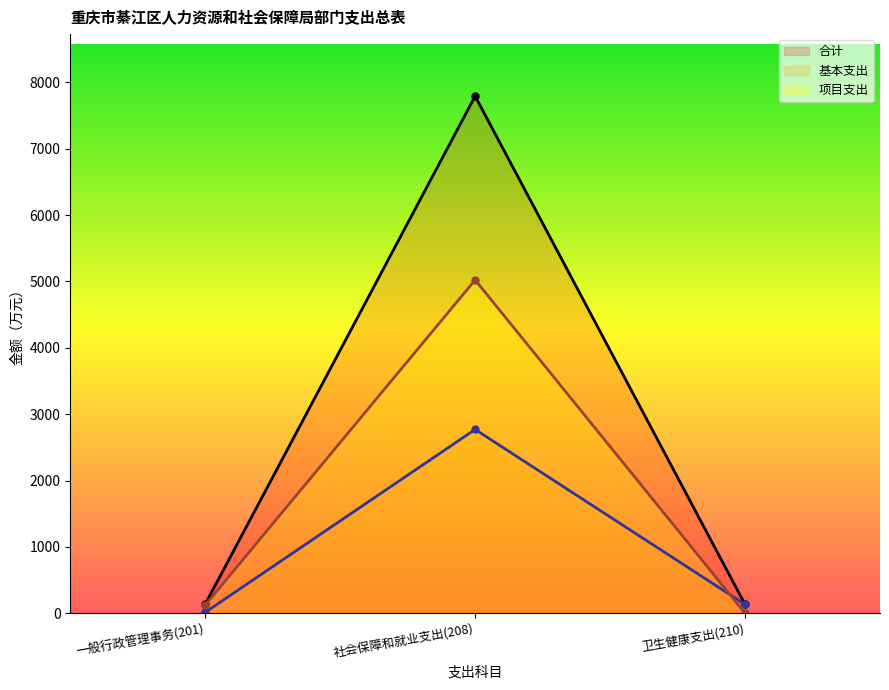

Reading left to right, what are all the values shown in this chart?

合计: 一般行政管理事务(201)=135.8	社会保障和就业支出(208)=7793.2	卫生健康支出(210)=132.4
基本支出: 一般行政管理事务(201)=12.9	社会保障和就业支出(208)=2769.9	卫生健康支出(210)=132.4
项目支出: 一般行政管理事务(201)=122.9	社会保障和就业支出(208)=5023.3	卫生健康支出(210)=0.0